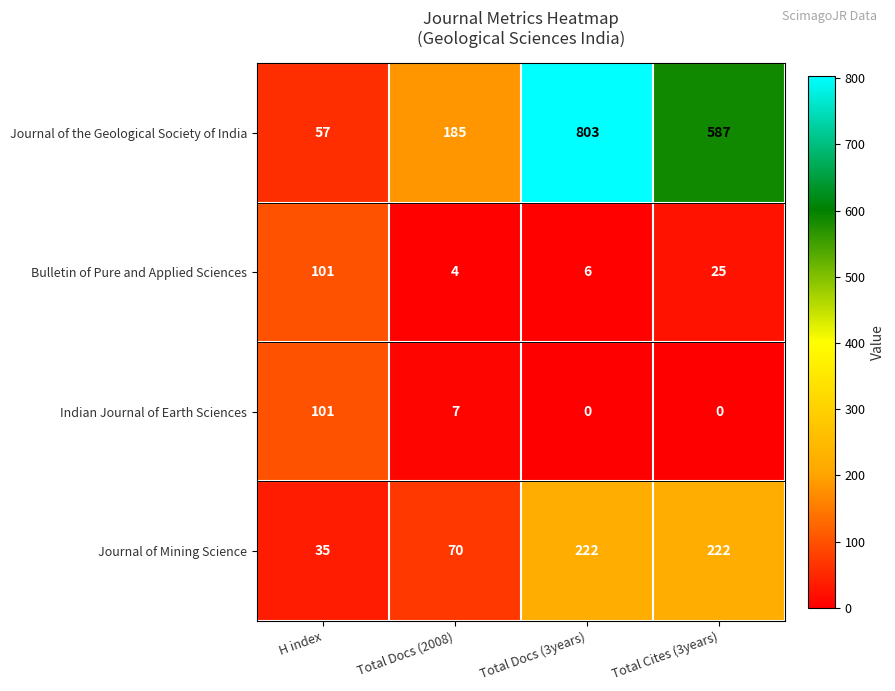

True or false: Indian Journal of Earth Sciences has a value of 0 at Total Docs (3years).

True